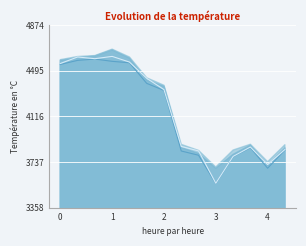

What is the total value across all series at 0?

18270